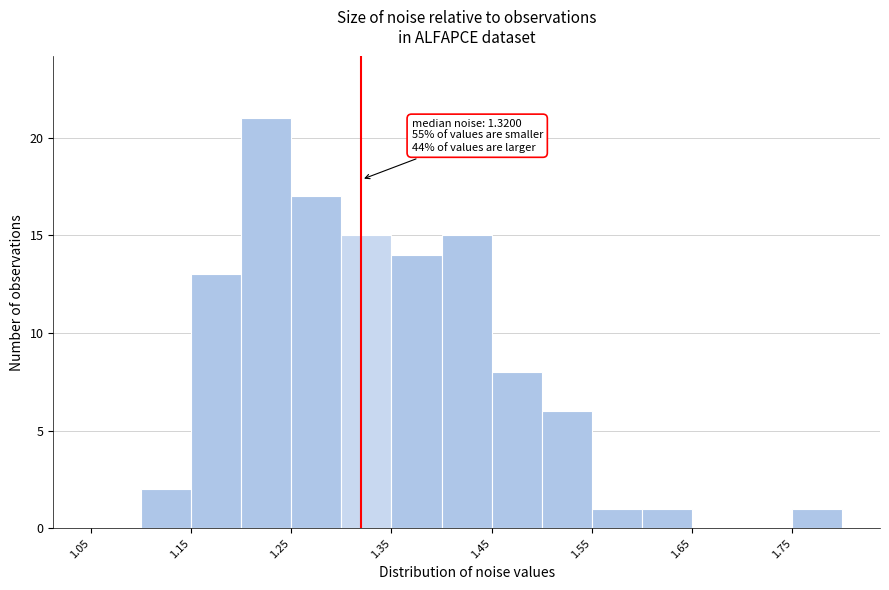

Which range on the x-axis has the tallest bar?

1.20 to 1.25